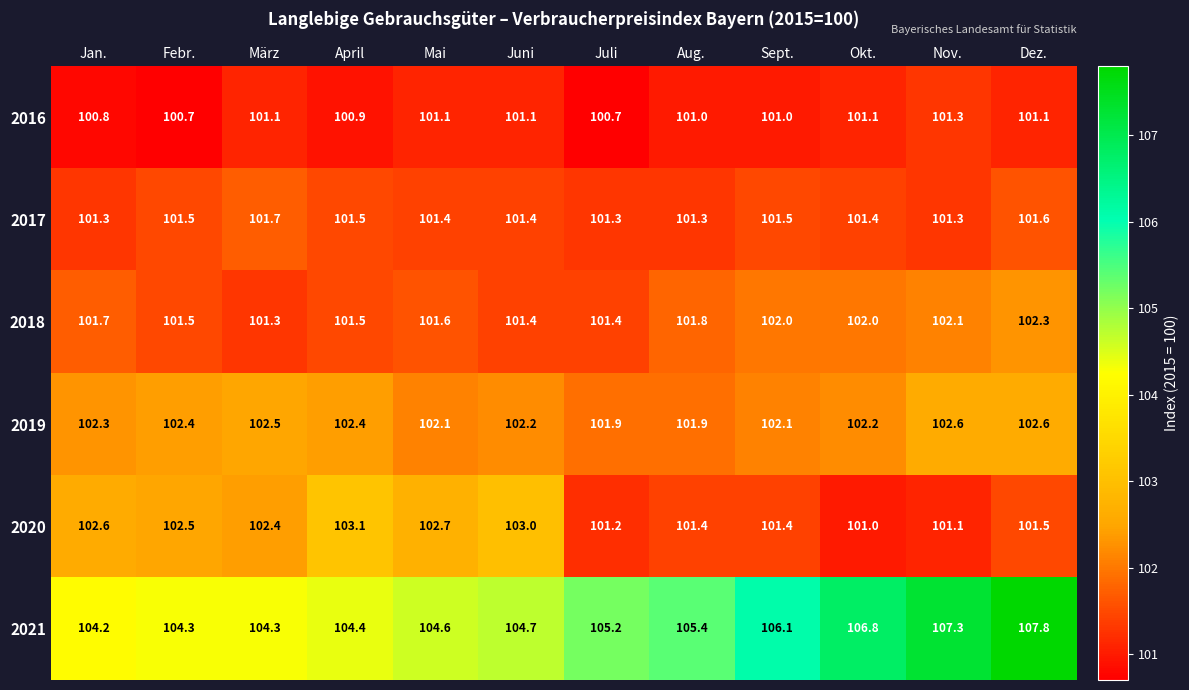

How many 2019 values are between 102 and 103?

10